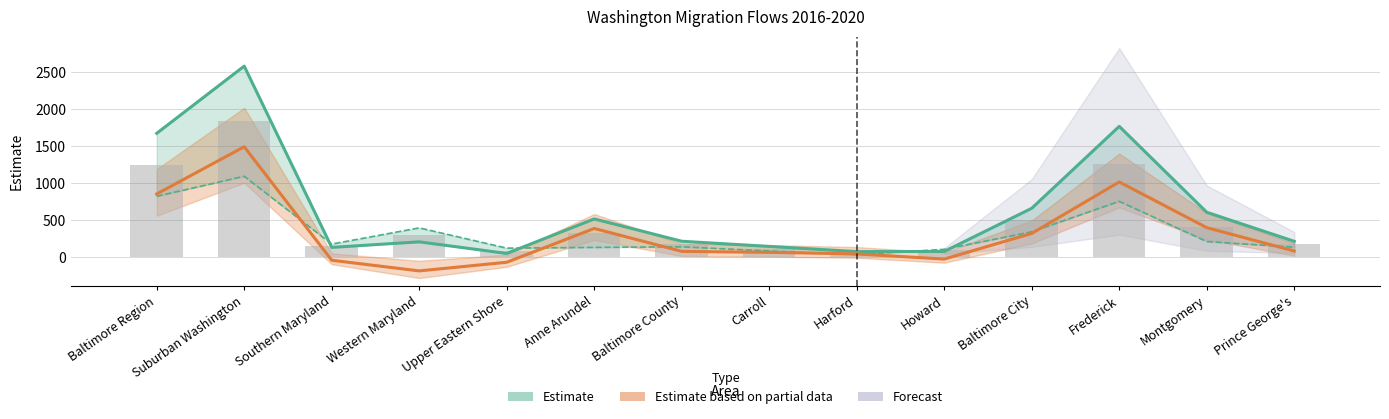

True or false: Out-Migration has a value of 174 at Southern Maryland.

True